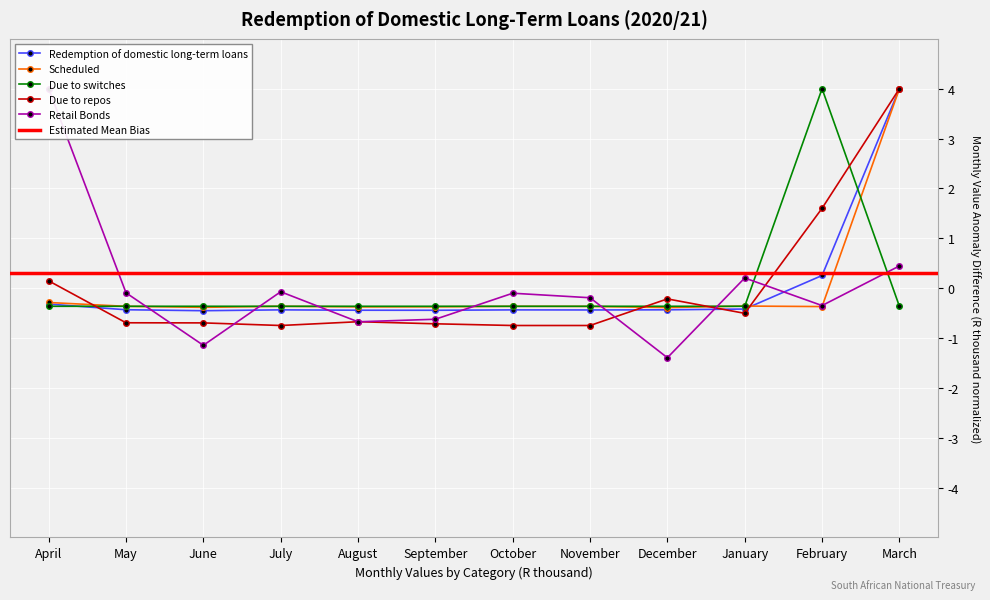

Where is Retail Bonds nearest to the value 1?

March